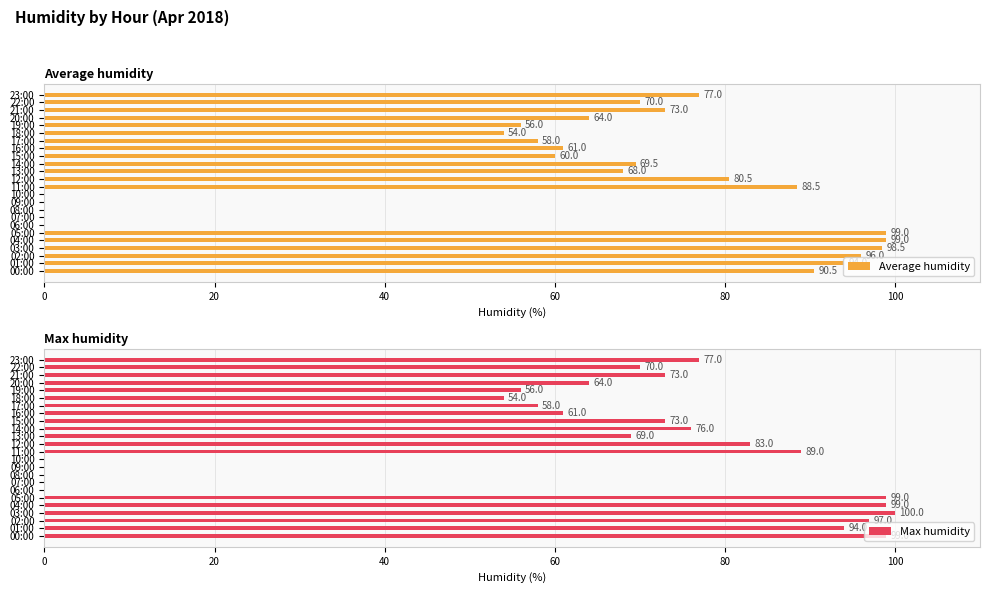

Are the bars grouped side by side (vs. stacked)?

Yes